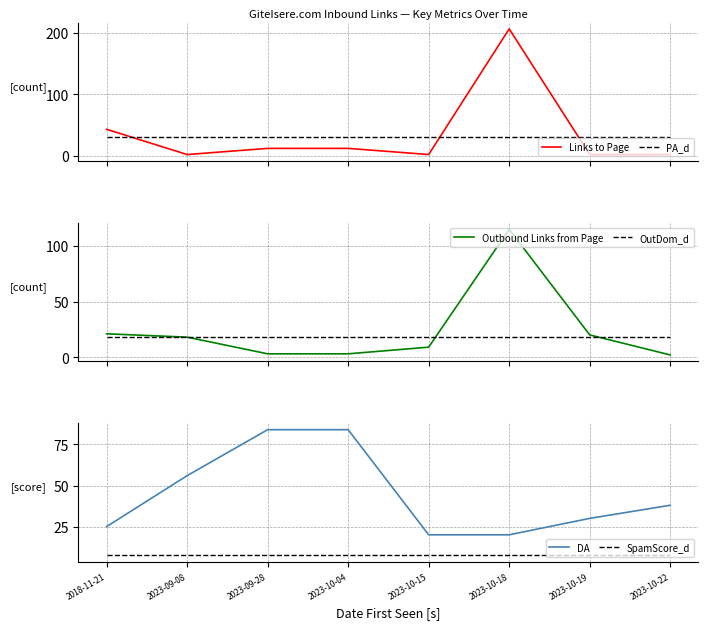

At how many categories does at least one series exceed 166?

1